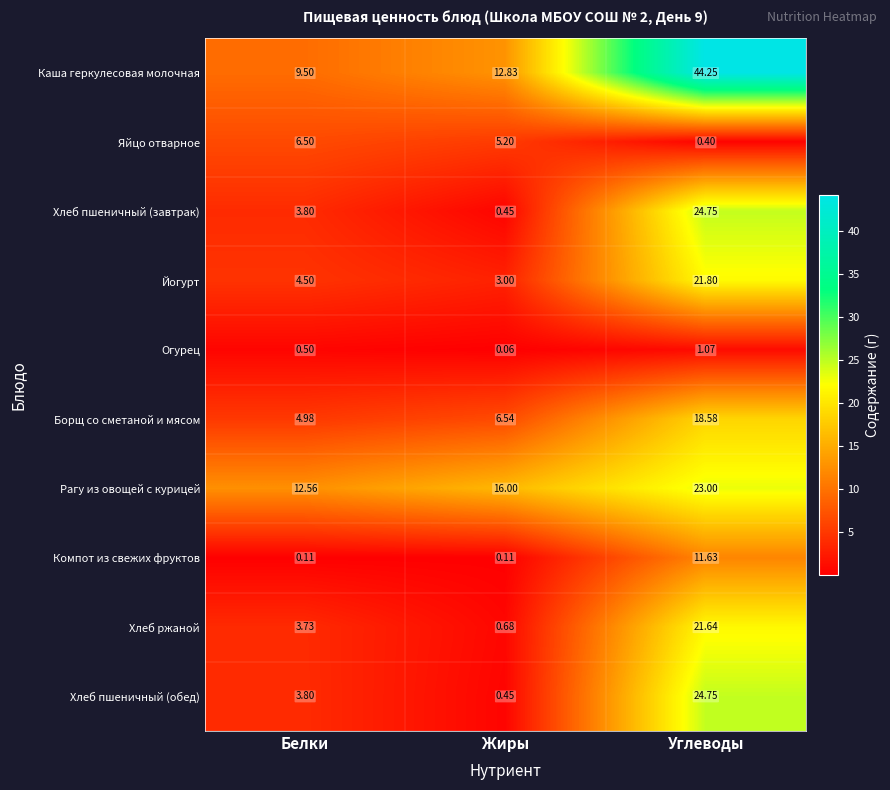

At how many categories does at least one series exceed 27?

1